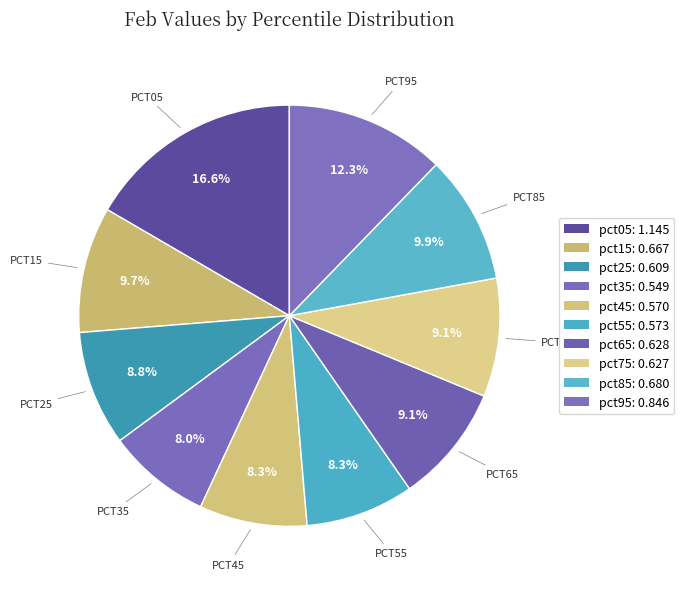

Between pct65 and pct15, which is larger?

pct15